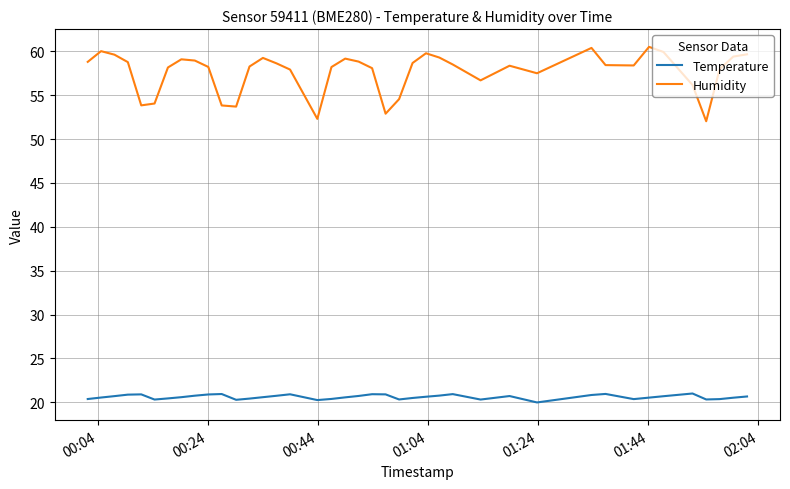

Does the chart have visible grid lines?

Yes